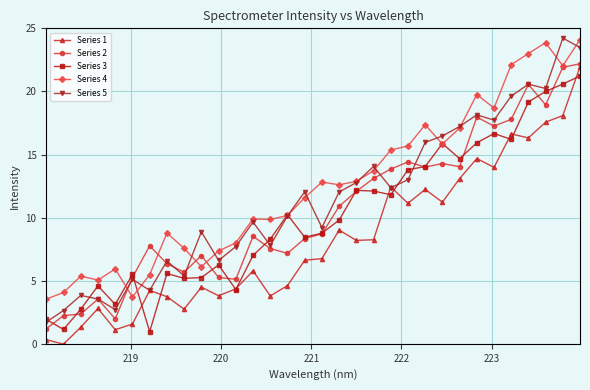

What is the minimum value for Series 5?

1.7